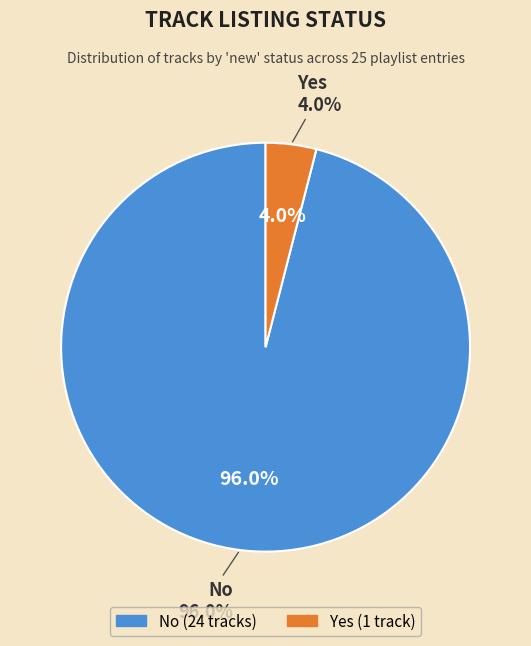

Count the number of slices in the pie.

2